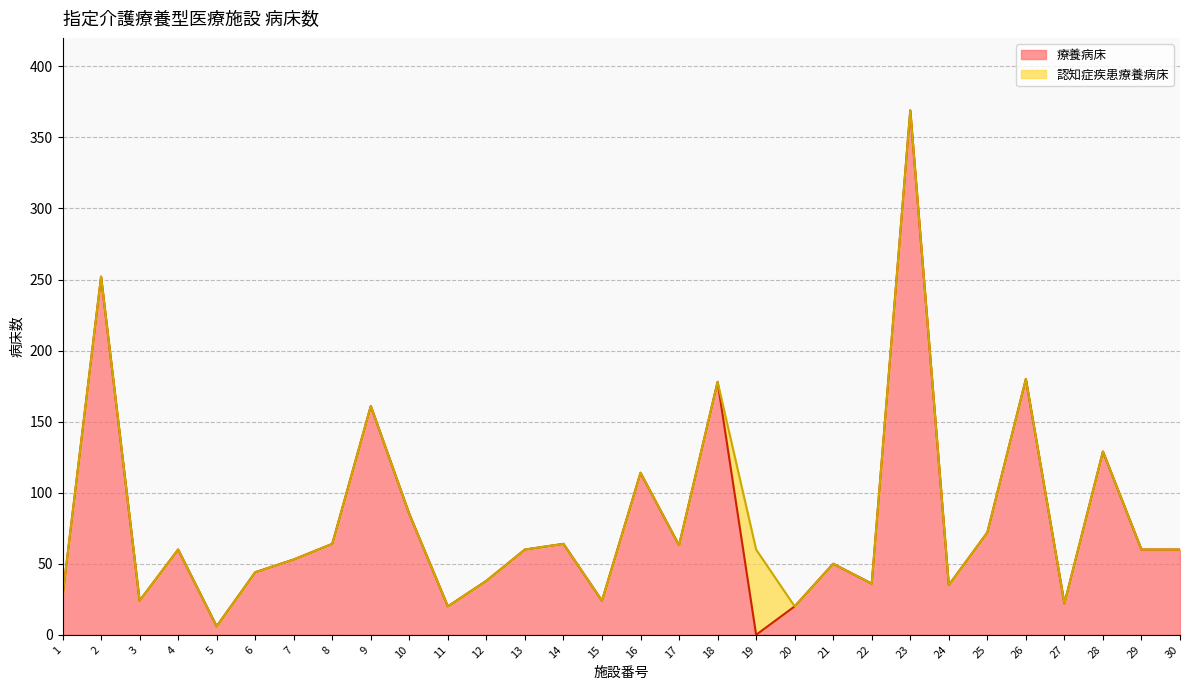

Reading right to left, what are all the values shown in this chart?

30=60	29=60	28=129	27=22	26=180	25=72	24=35	23=369	22=36	21=50	20=20	19=0	18=178	17=63	16=114	15=24	14=64	13=60	12=38	11=20	10=85	9=161	8=64	7=53	6=44	5=6	4=60	3=24	2=252	1=27